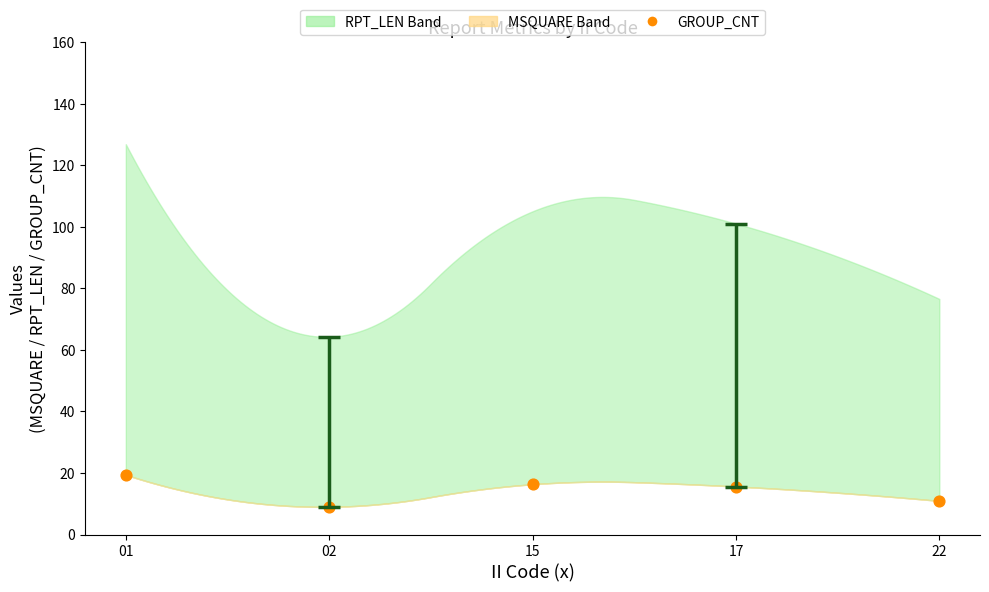

What is the range of Y values (max minus min)?

10.4